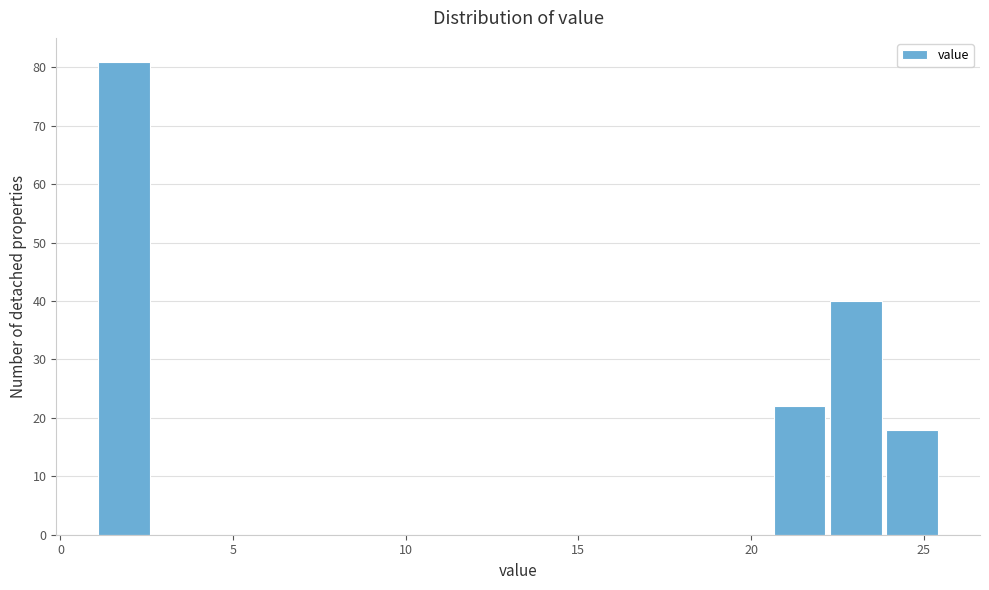

Read against the x-axis, roughly where is the centre of the tallest bar?

2.0